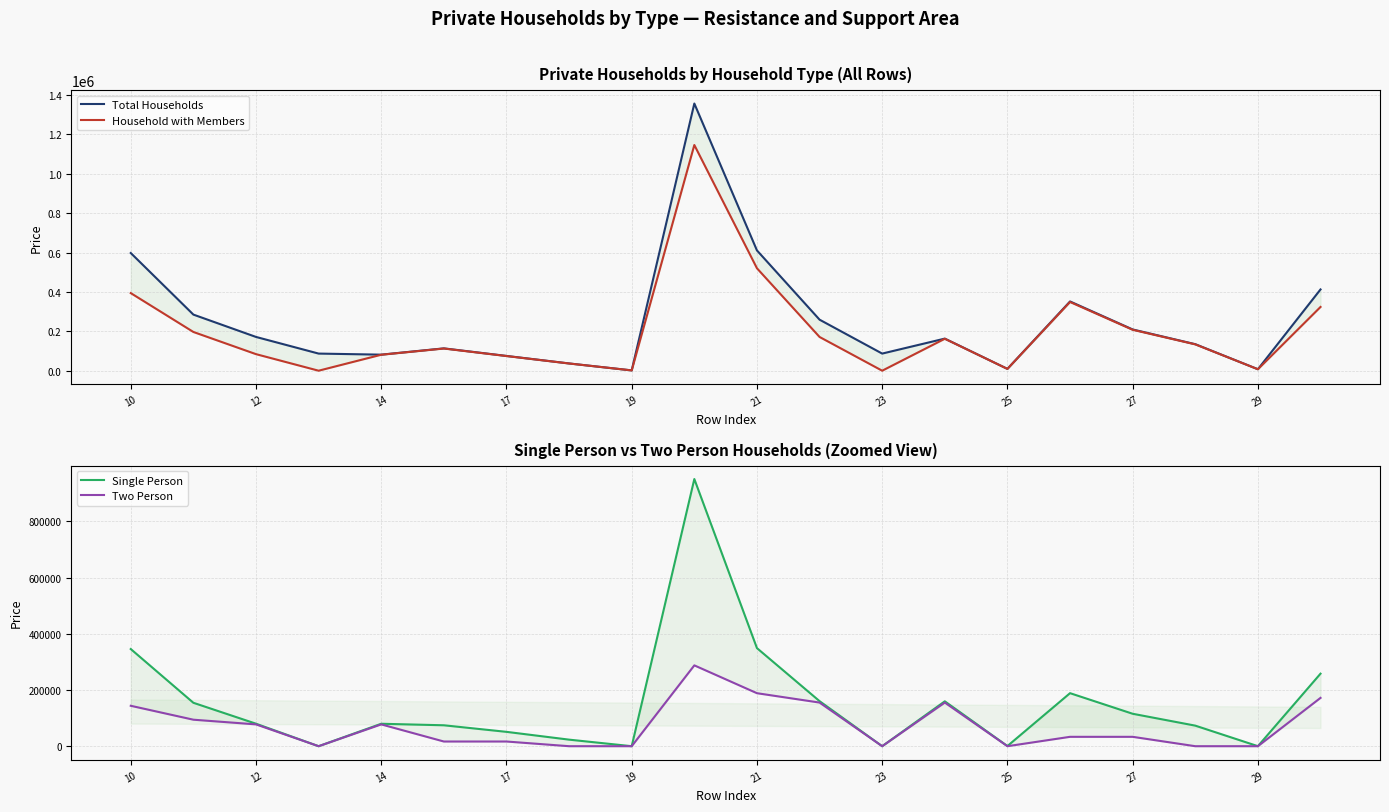

At which category does Total Households reach its first local valley?

14